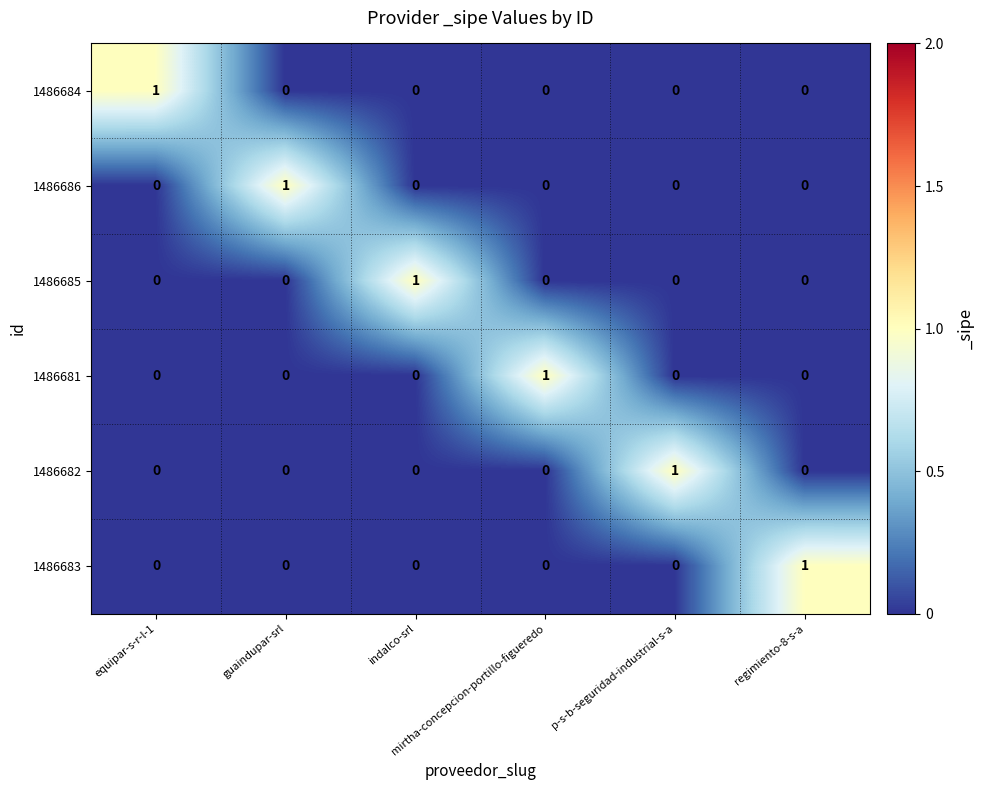

How many data points does each series have?

6